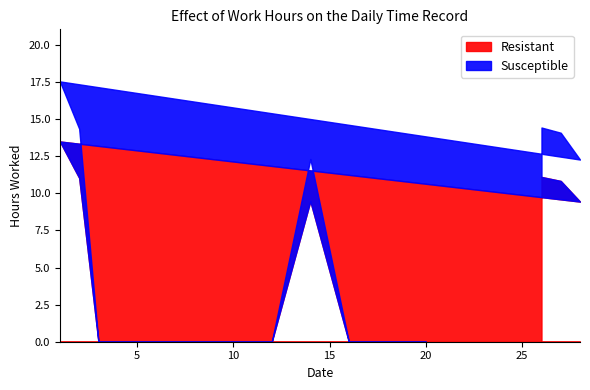

In Resistant, how many points are higher than both neighbors (excluding endpoints)?

2